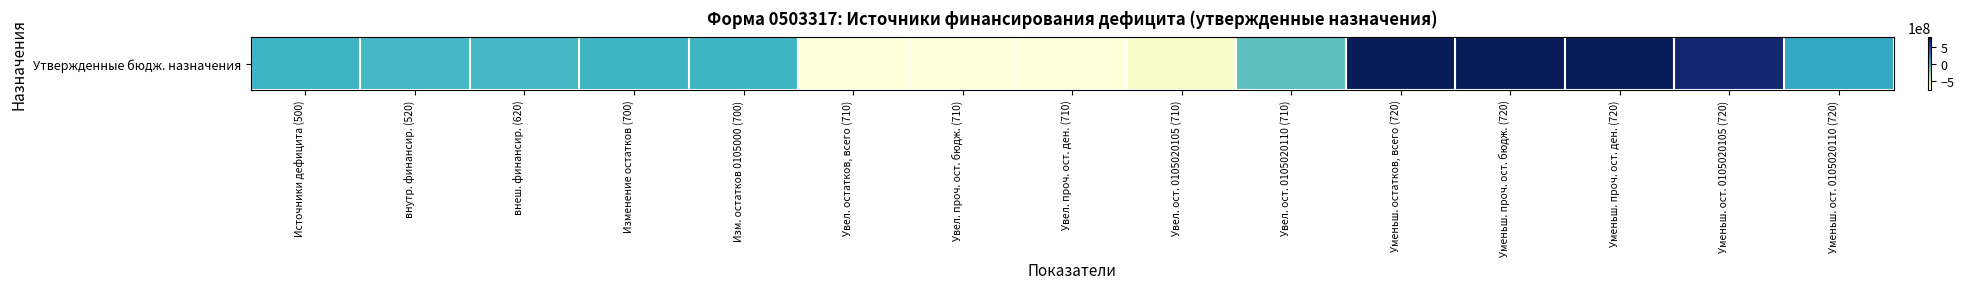

At which label does the data first exceed 17998014?

Источники дефицита (500)